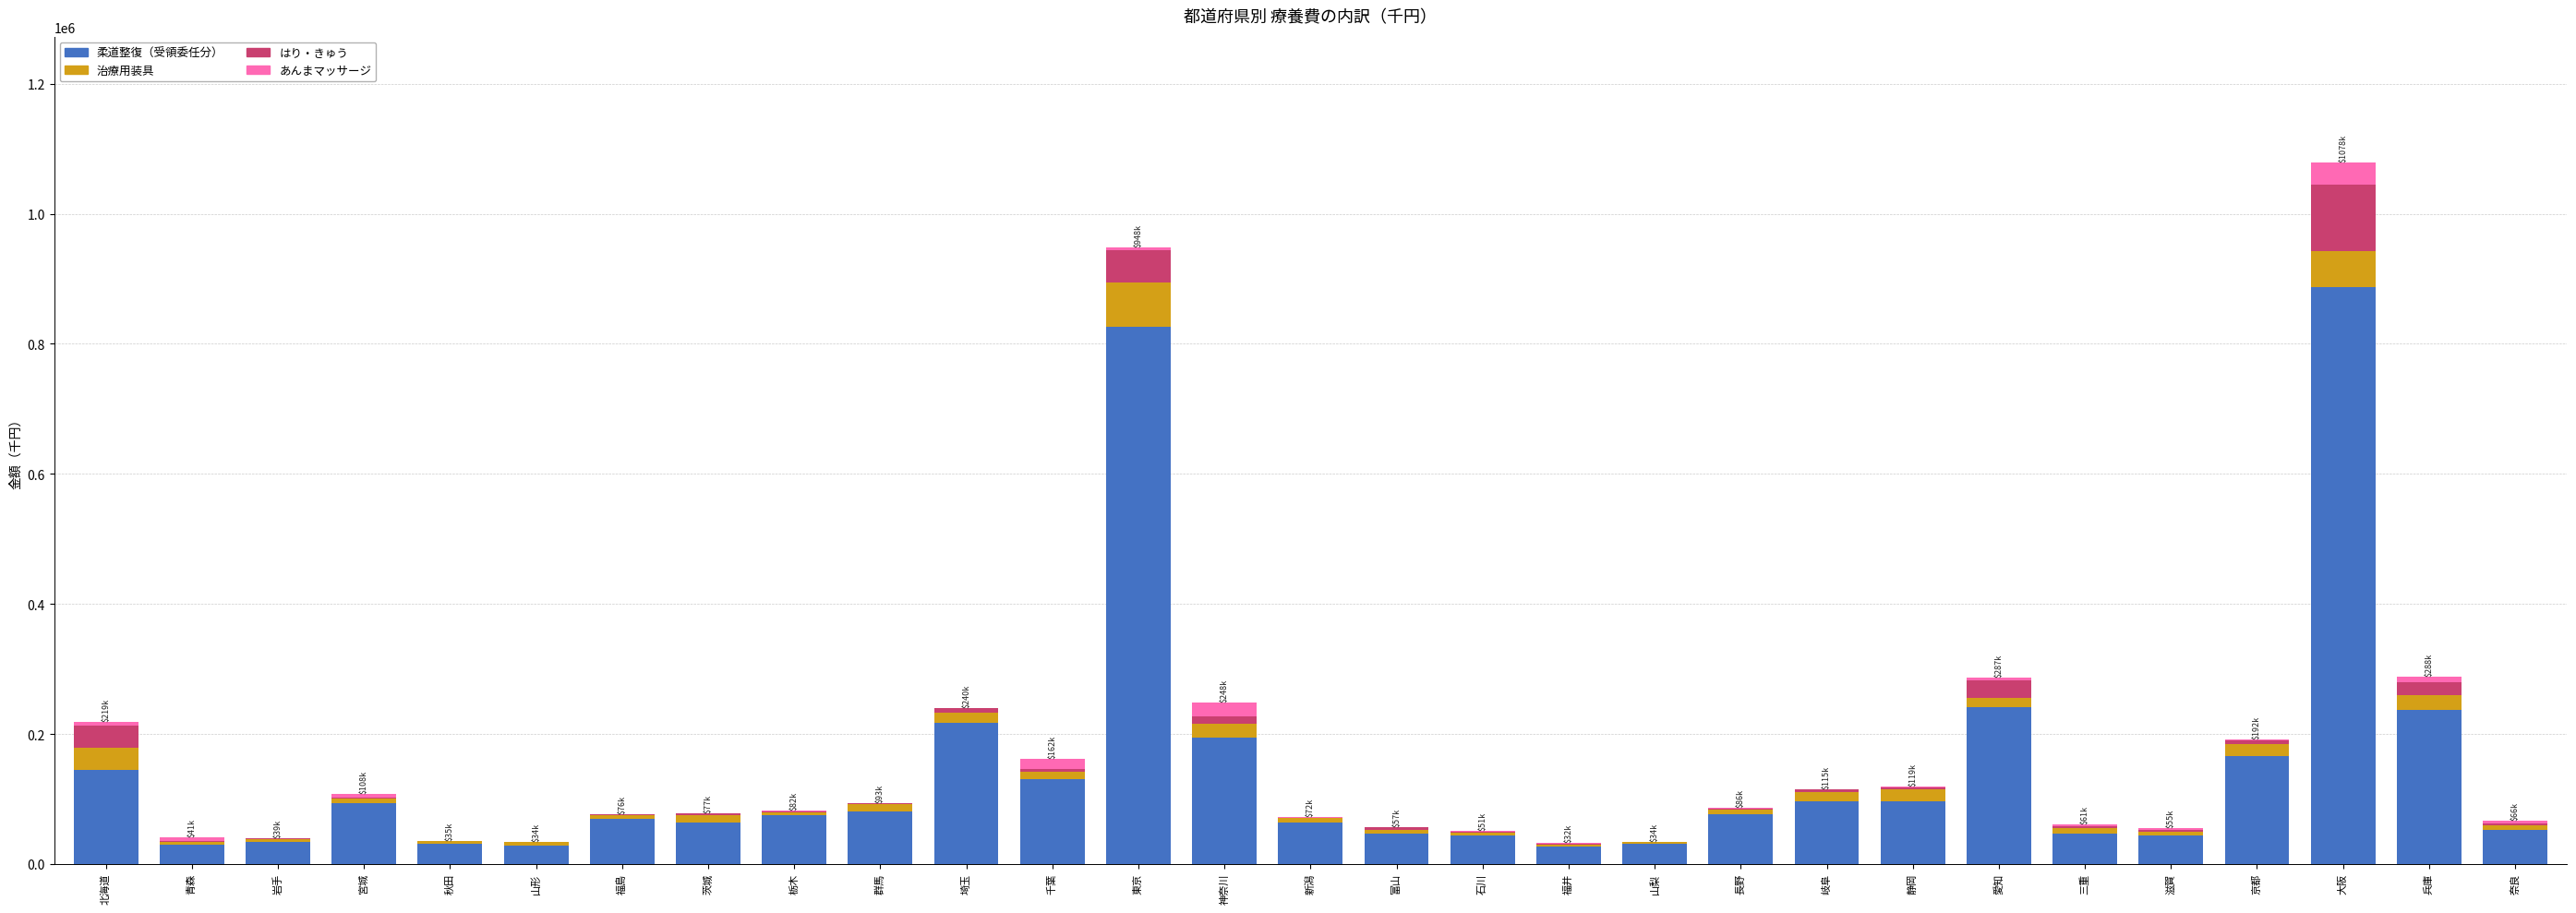

At which category is the sum across all series the highest?

大阪